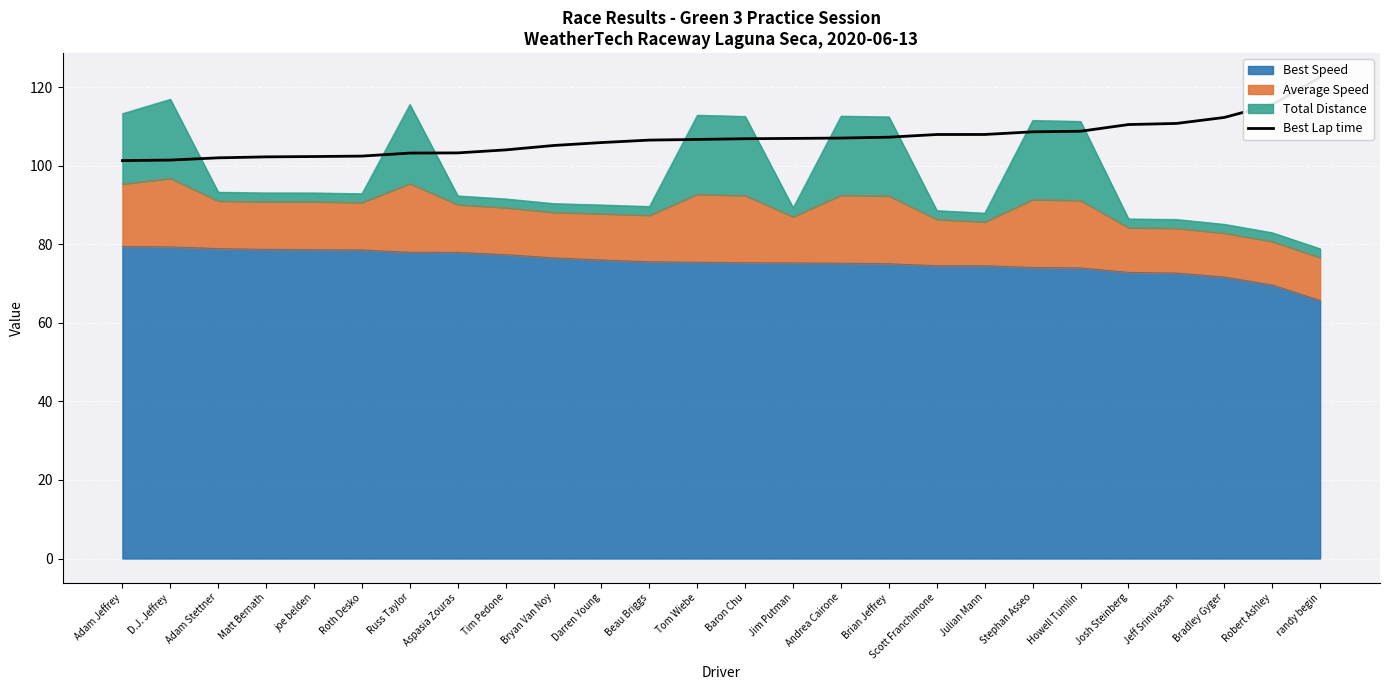

What value does the Best Speed series have at Baron Chu?

75.3